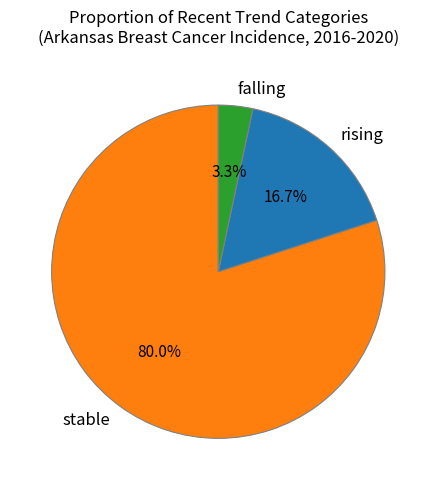

Count the number of slices in the pie.

3